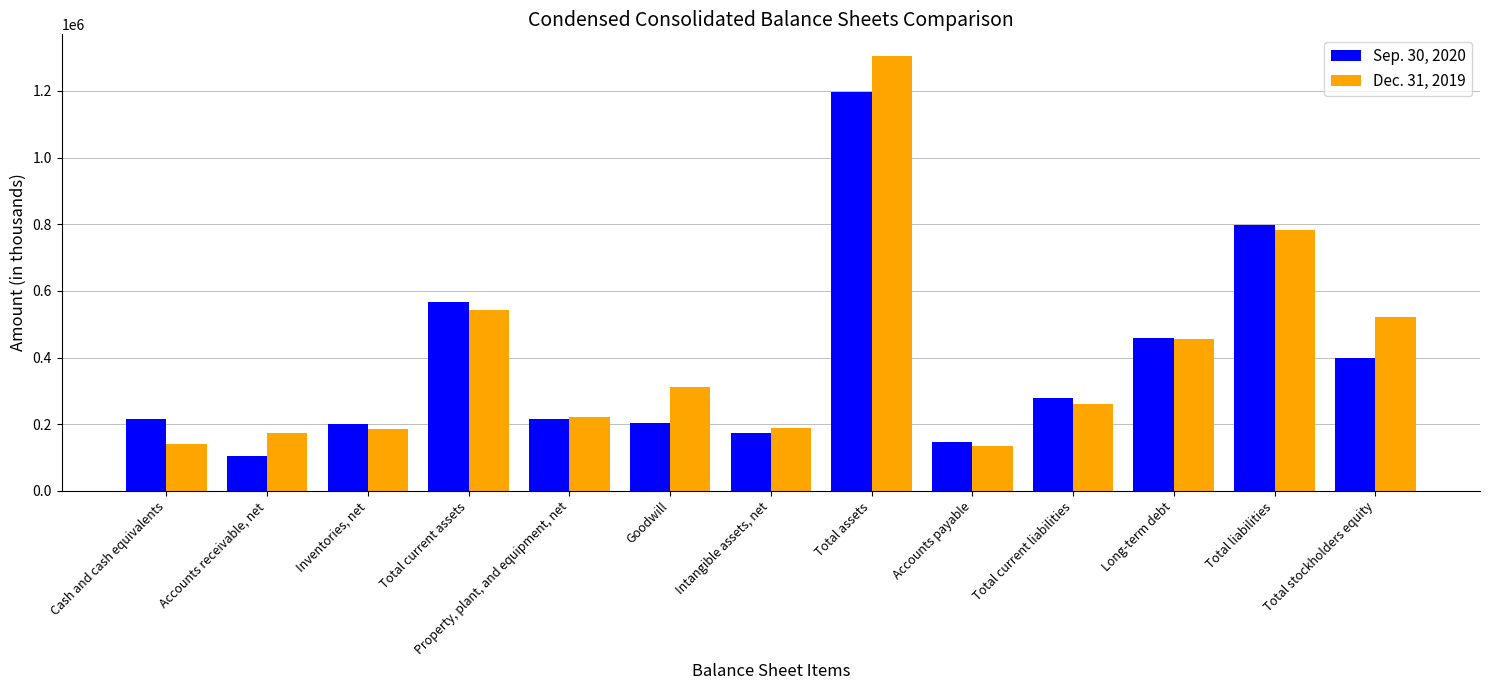

The Dec. 31, 2019 series shows 134821 at Accounts payable. True or false?

True